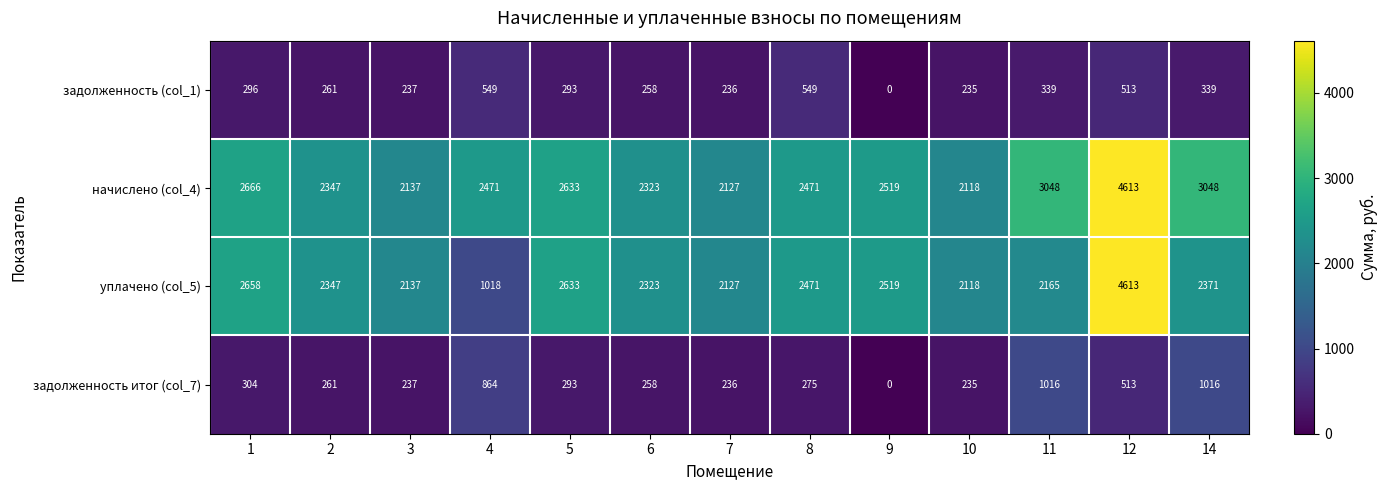

What is the approximate value of уплачено (col_5) at 14?

2371